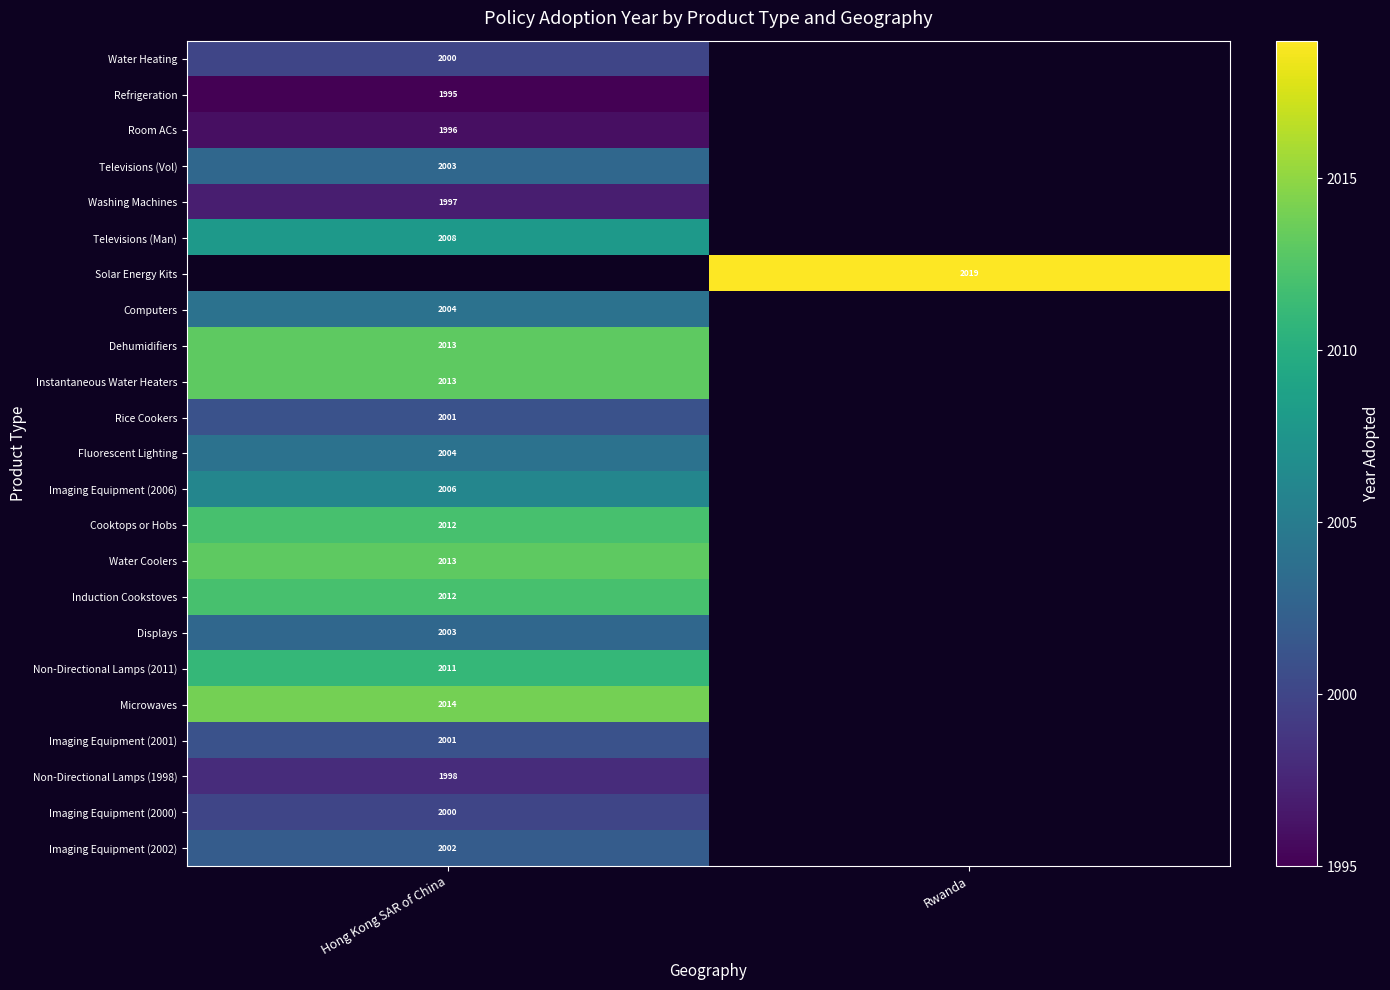

True or false: Washing Machines has a value of 1997 at Hong Kong SAR of China.

True